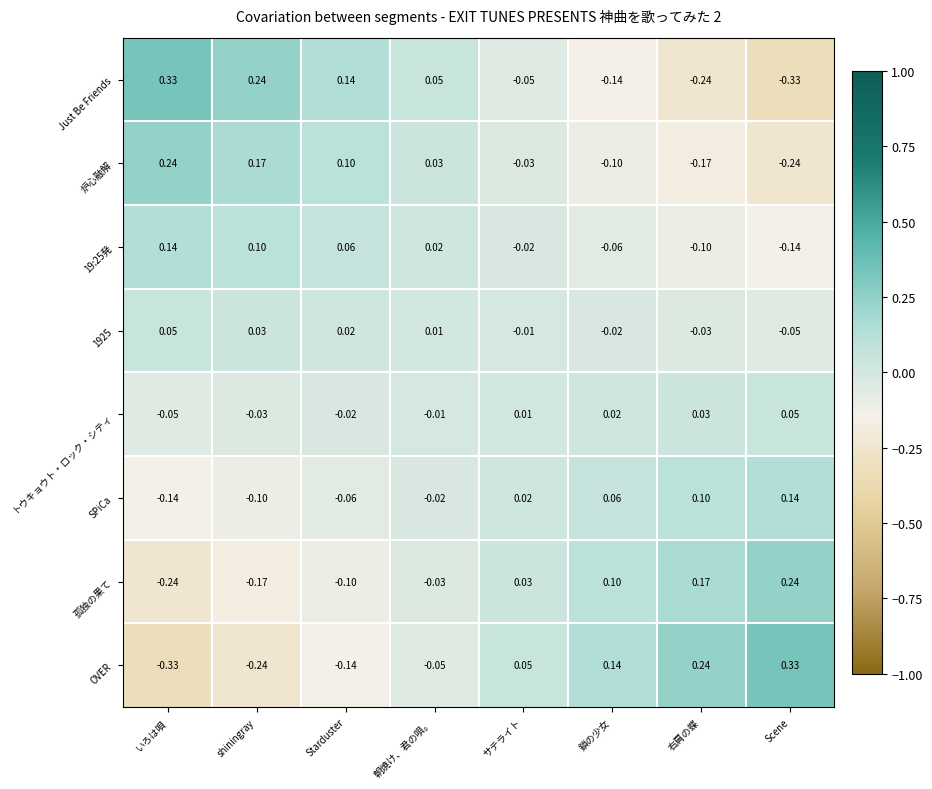

Which category has the lowest value in the OVER series?

いろは唄